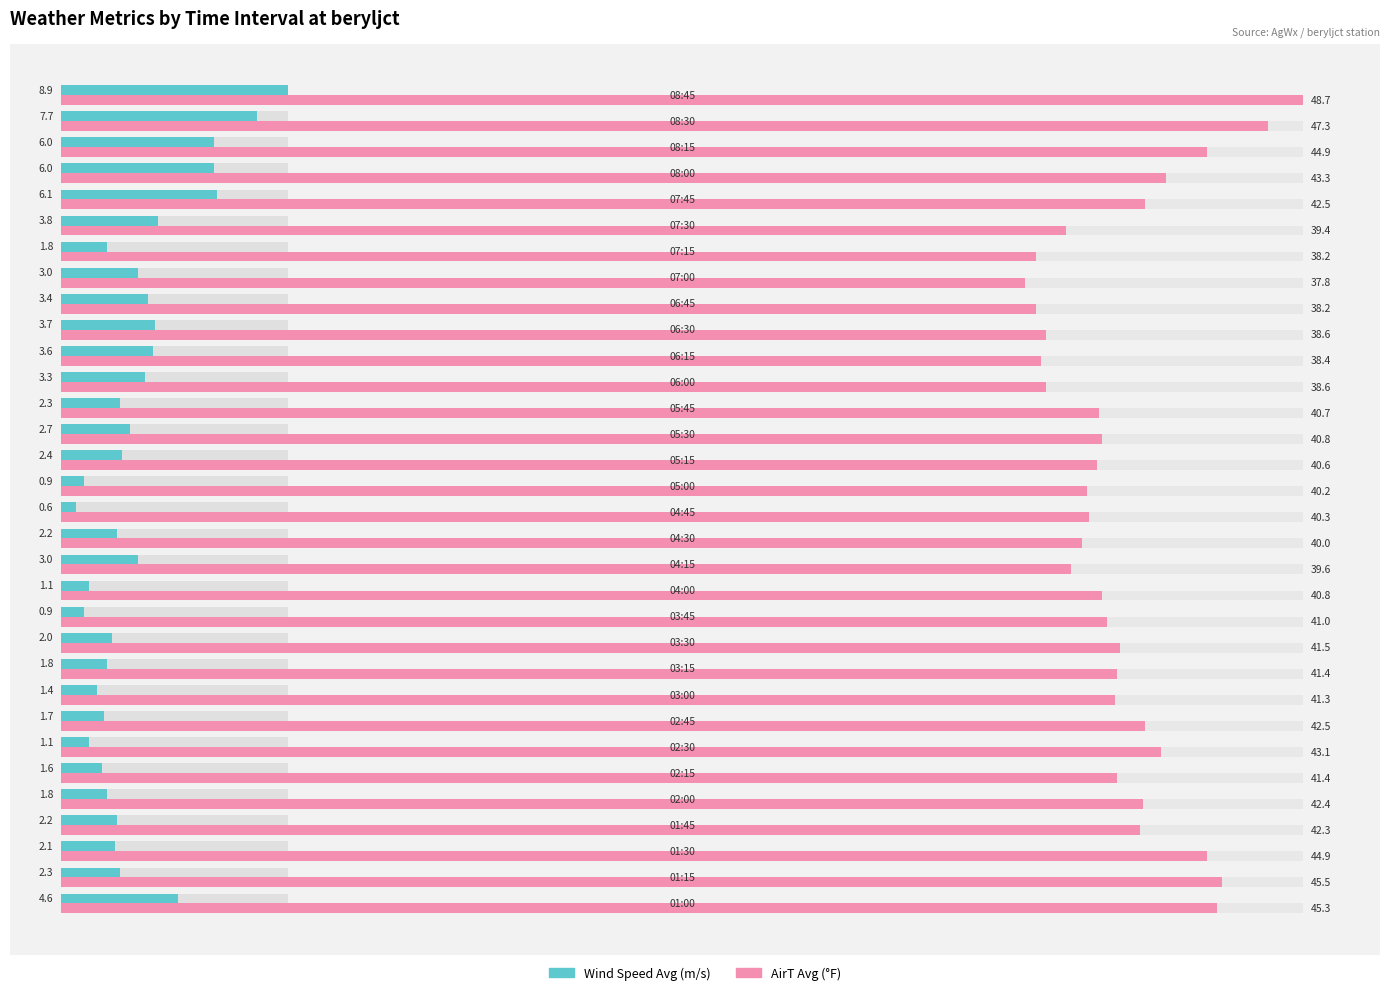

What are all the series names shown in the legend?

Wind Speed Avg, AirT Avg (°F)